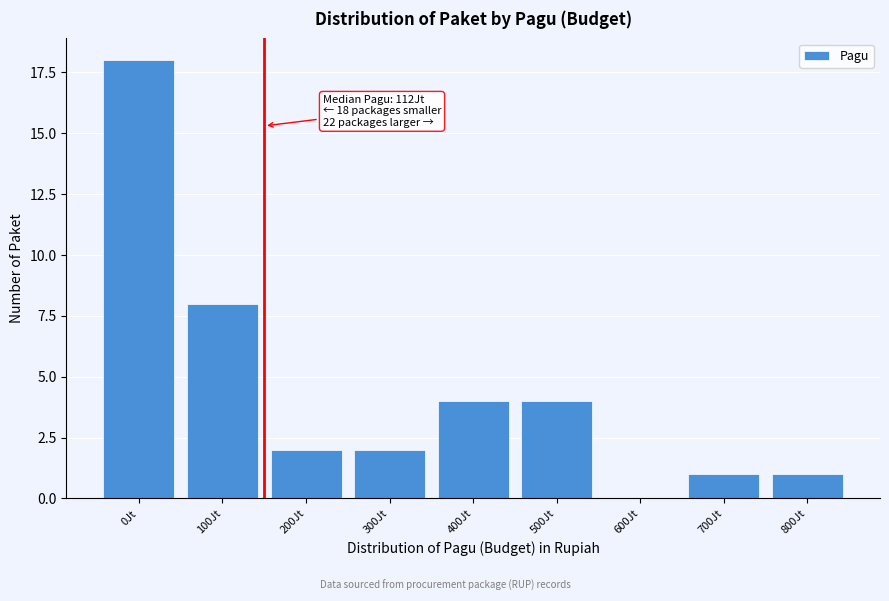

Reading left to right, what are all the values shown in this chart?

0Jt=18	100Jt=8	200Jt=2	300Jt=2	400Jt=4	500Jt=4	600Jt=0	700Jt=1	800Jt=1